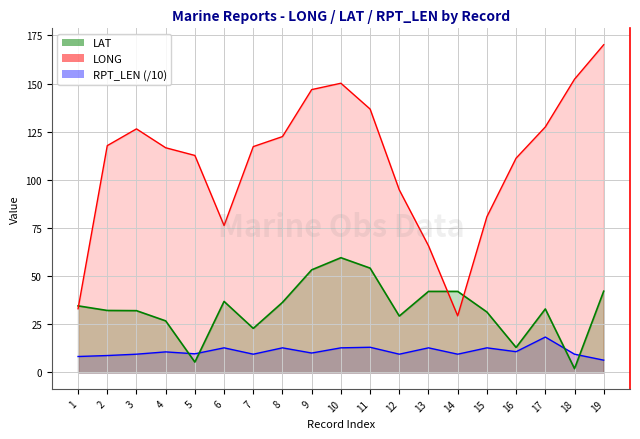

Rank the categories by LONG value from highest to lowest.

19, 18, 10, 9, 11, 17, 3, 8, 2, 7, 4, 5, 16, 12, 15, 6, 13, 1, 14